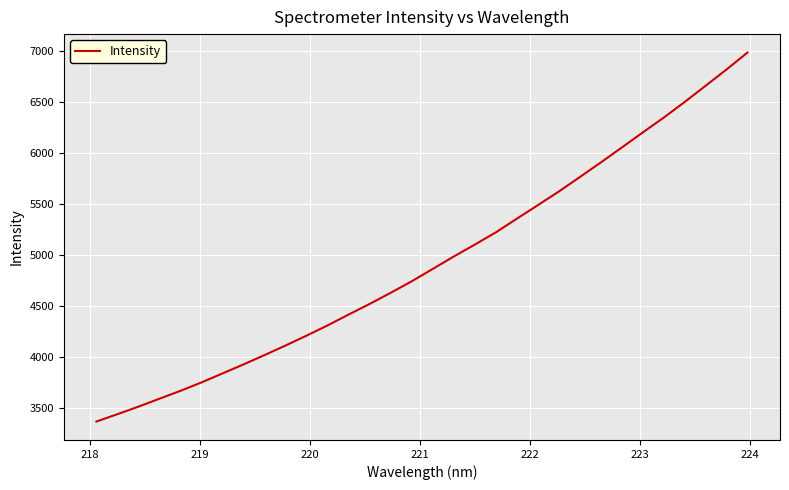

What is the sum of all values?

157798.6